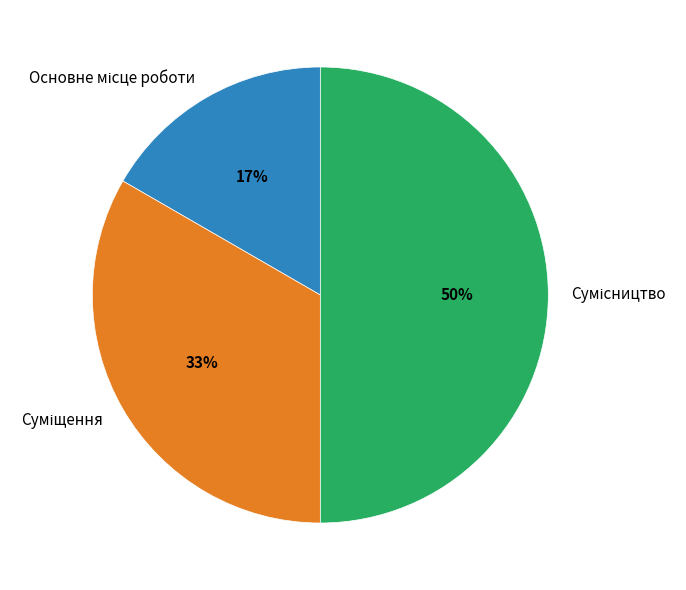

To the nearest percent, what is the average slice percentage?

33%